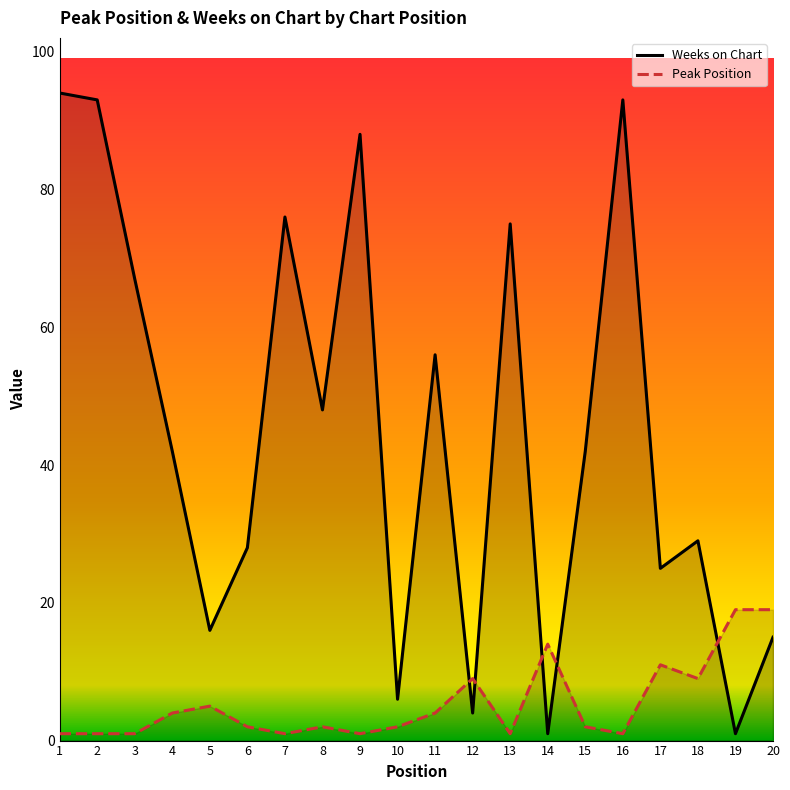

What is the value of the Weeks on Chart point at the 10th from the left?

6